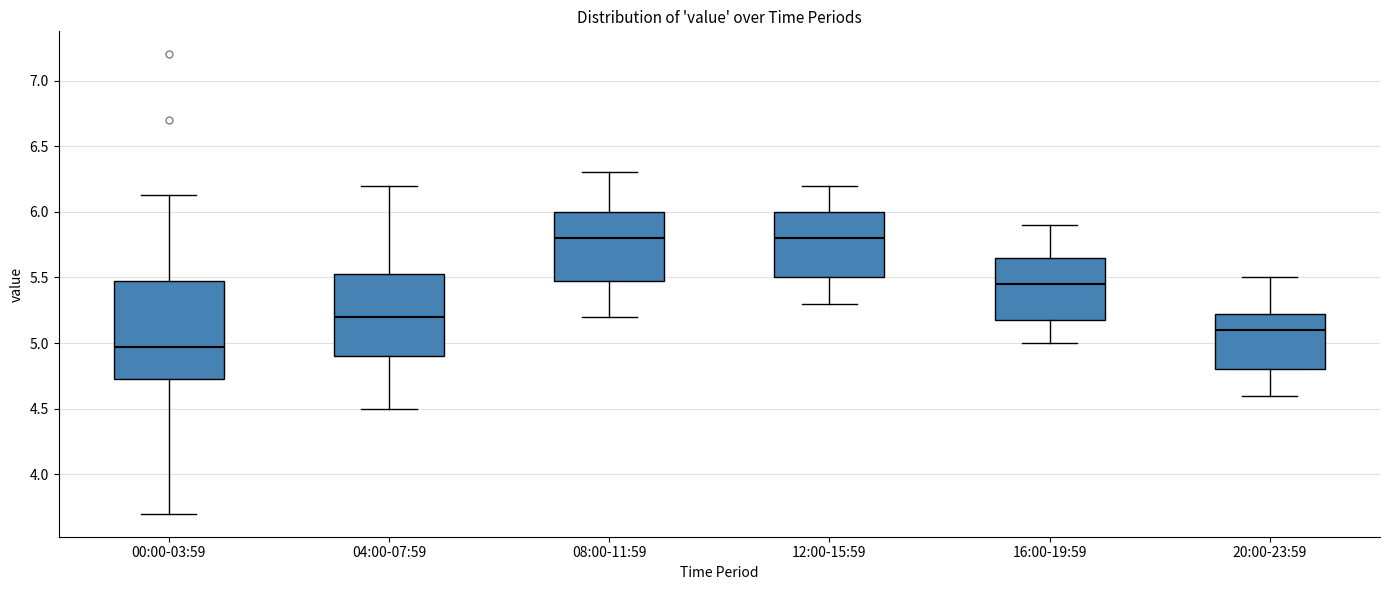

Comparing the boxes themselves (not the whiskers), which one is the tallest?

00:00-03:59